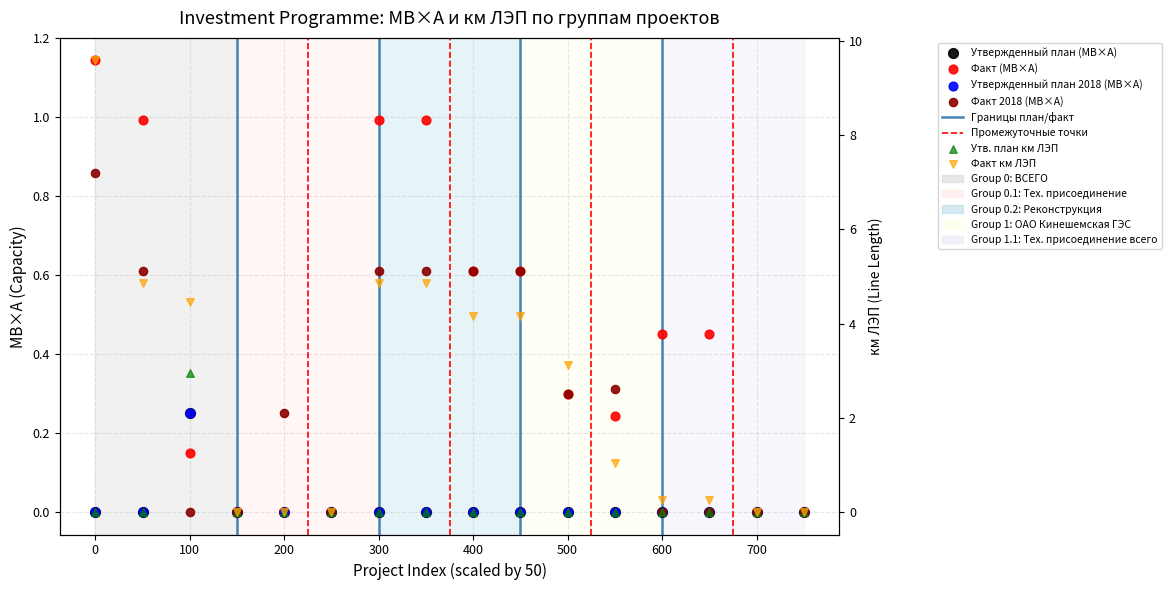

Which series contains the lowest Y value?

Утвержденный план (МВ×А)